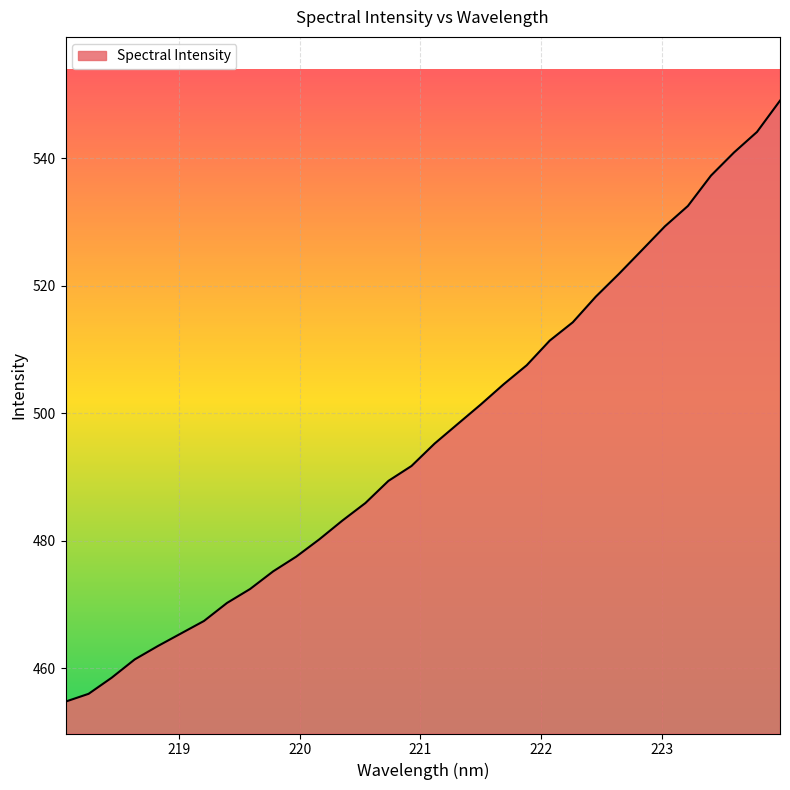

What is the maximum value shown in the chart?

549.1